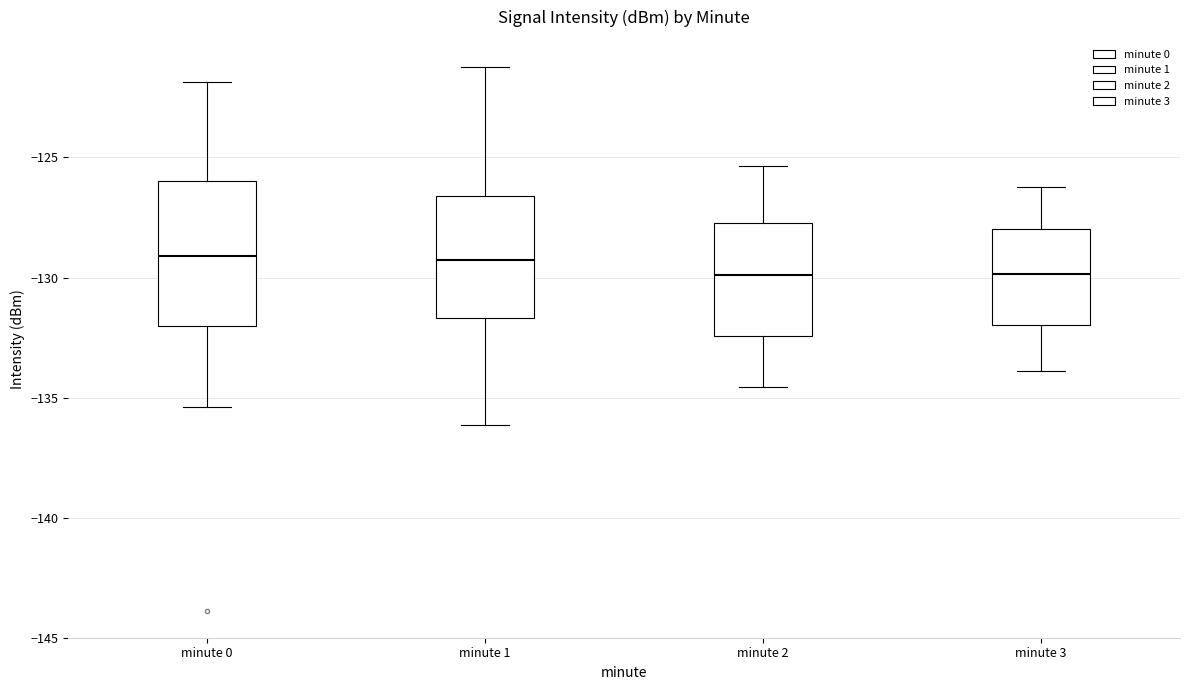

Reading left to right, transcribe this box plot: for each box, give where its median line is, the range the box spans, and where its two whiskers end, as read against the y-axis. The values are not printed on the chart, so give them approximately, as read against the axis.

minute 0: median -129.0, box -132.0 to -126.0, whiskers -135.5 to -122.0
minute 1: median -129.5, box -131.5 to -126.5, whiskers -136.0 to -121.0
minute 2: median -130.0, box -132.5 to -127.5, whiskers -134.5 to -125.5
minute 3: median -130.0, box -132.0 to -128.0, whiskers -134.0 to -126.0